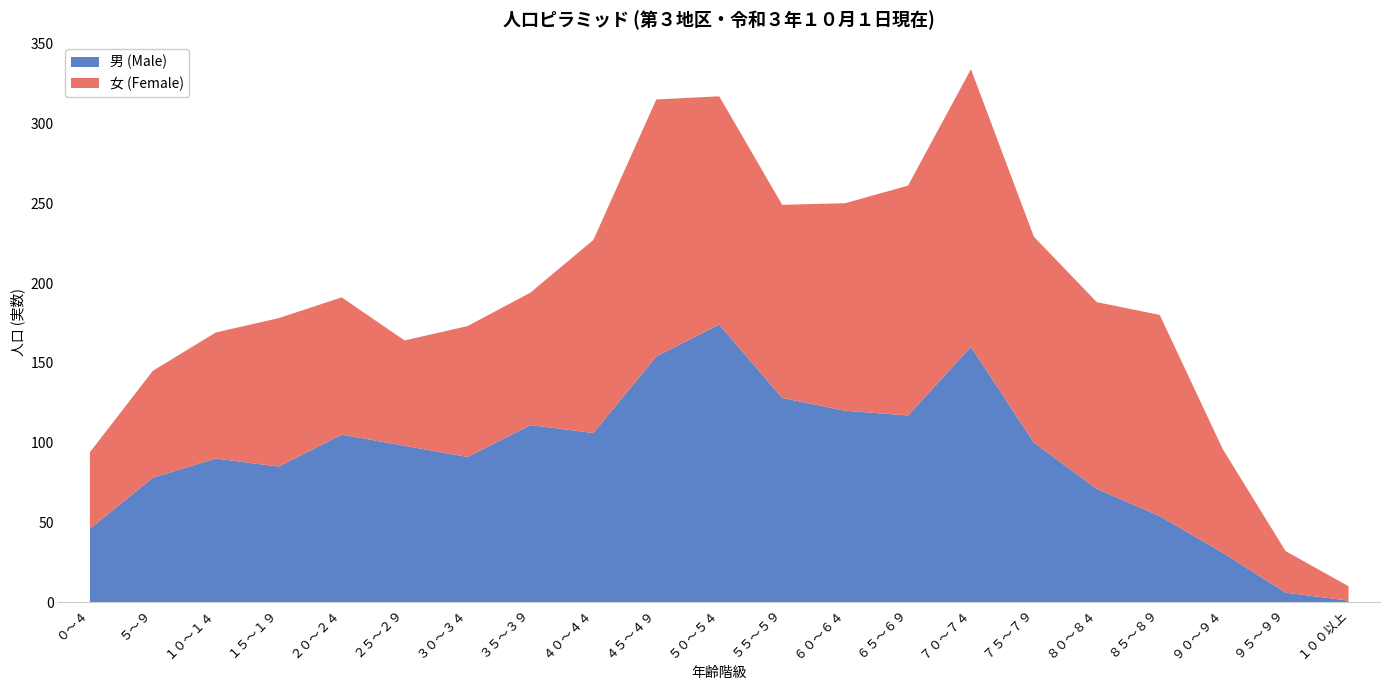

Reading left to right, what are all the values shown in this chart?

男 (Male): 46	78	90	85	105	98	91	111	106	154	174	128	120	117	160	100	71	54	31	6	1
女 (Female): 48	67	79	93	86	66	82	83	121	161	143	121	130	144	174	129	117	126	65	26	9